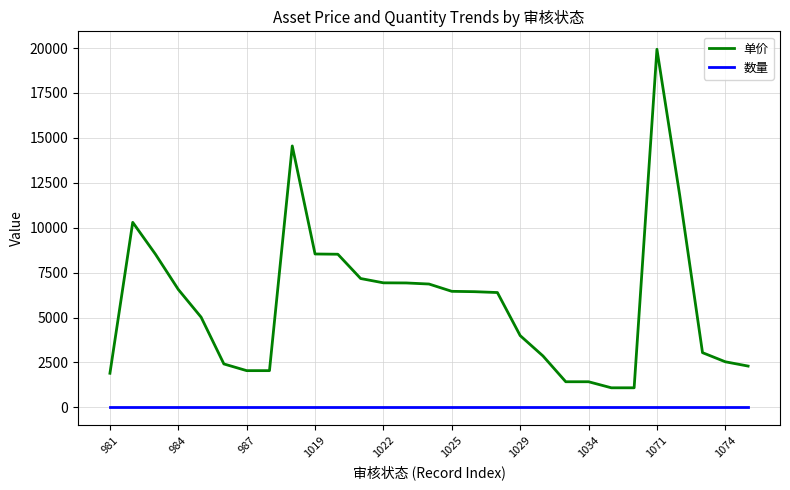

True or false: 数量 and 单价 intersect in this chart.

False